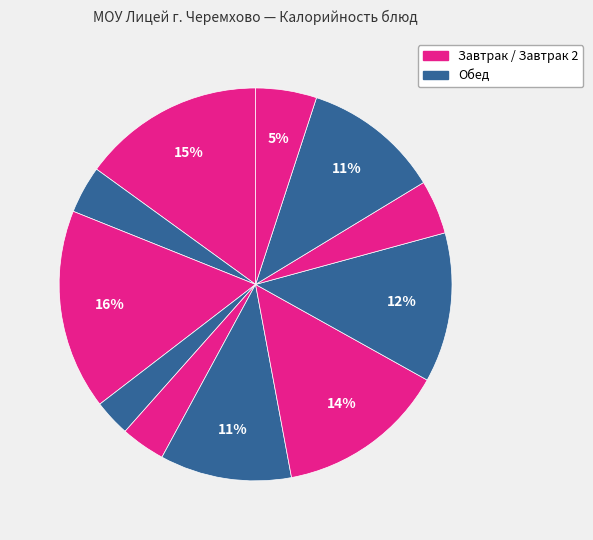

How many segments does this pie chart have?

11